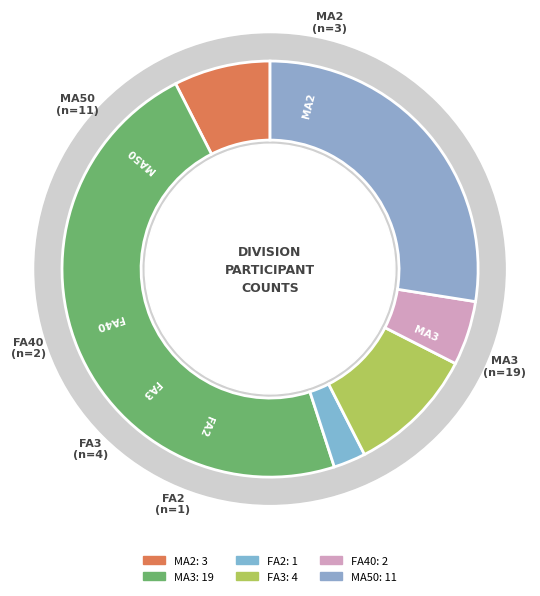

What is the ratio of the value at MA50 to the value at MA2?

3.7